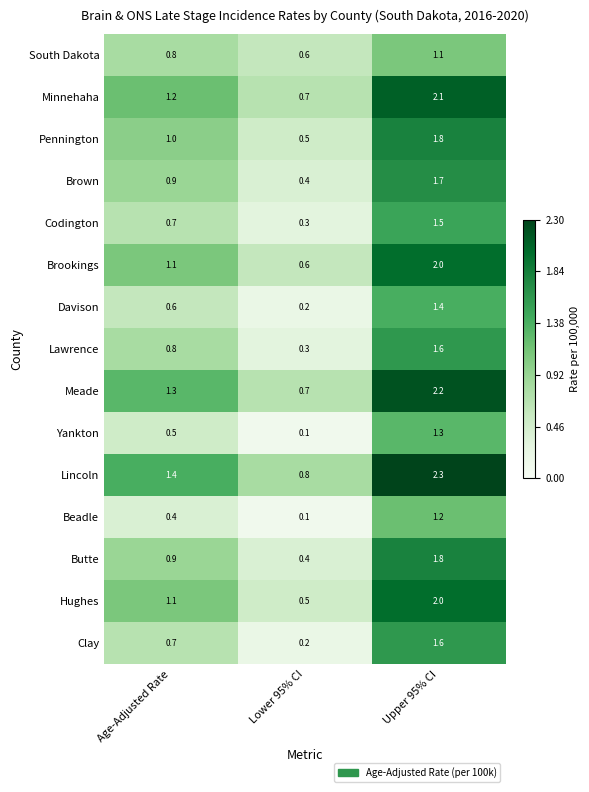

What is the difference between the maximum and second lowest values in the Yankton series?

0.8